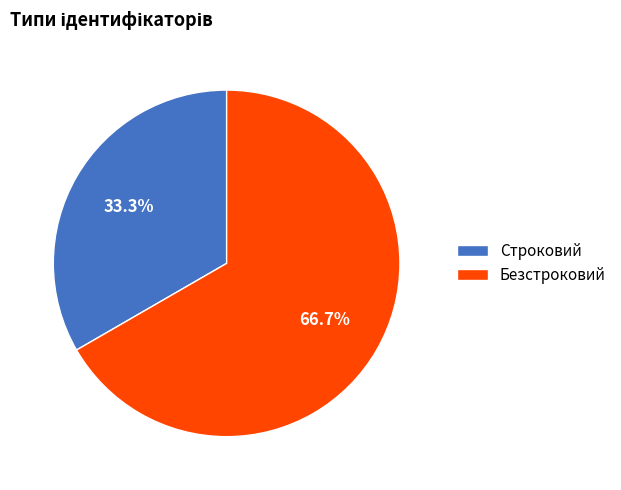

How many slices are in this pie chart?

2